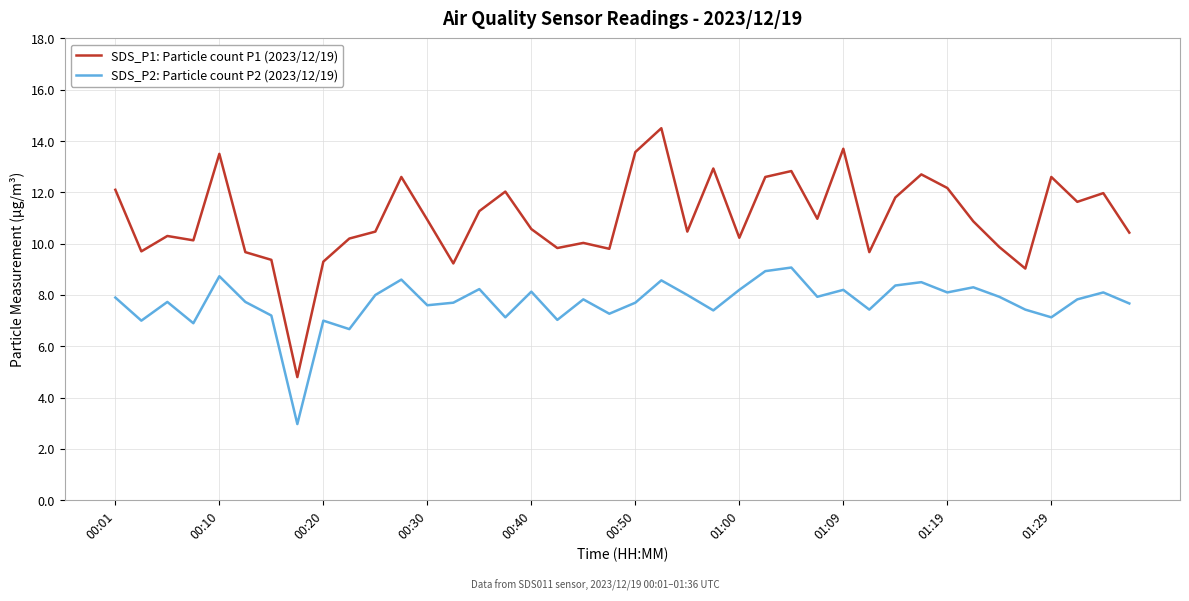

Which series has the largest total across all categories?

SDS_P1: Particle count P1 (2023/12/19)